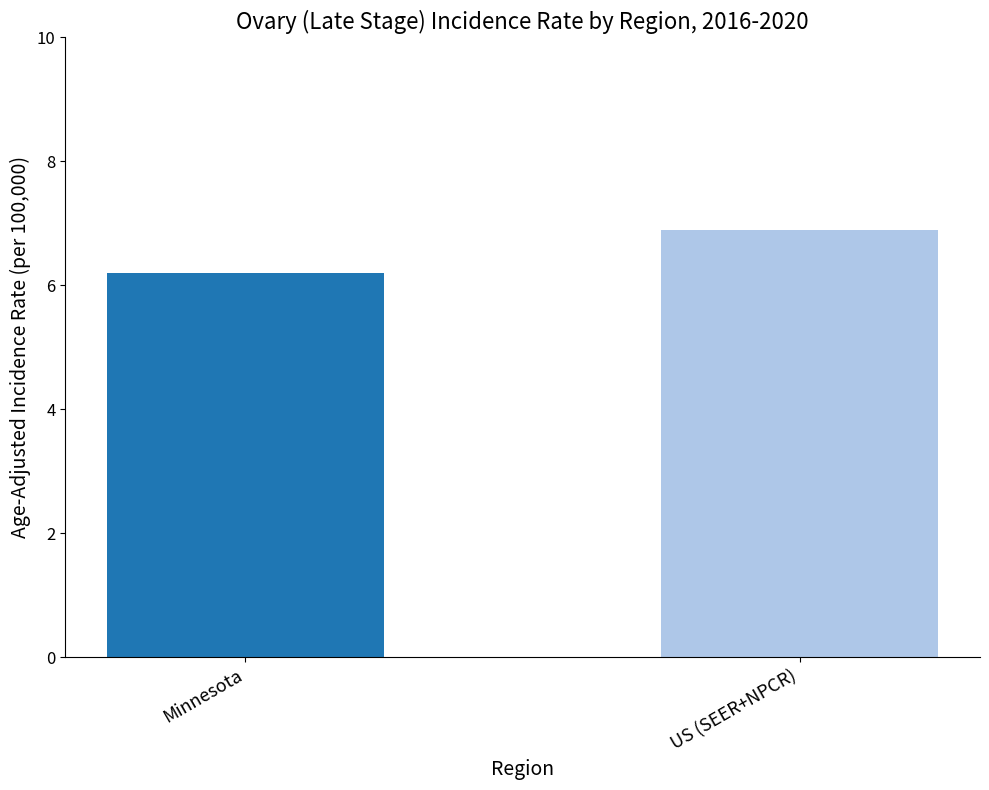

Reading left to right, what are all the values shown in this chart?

Minnesota=6.2	US (SEER+NPCR)=6.9